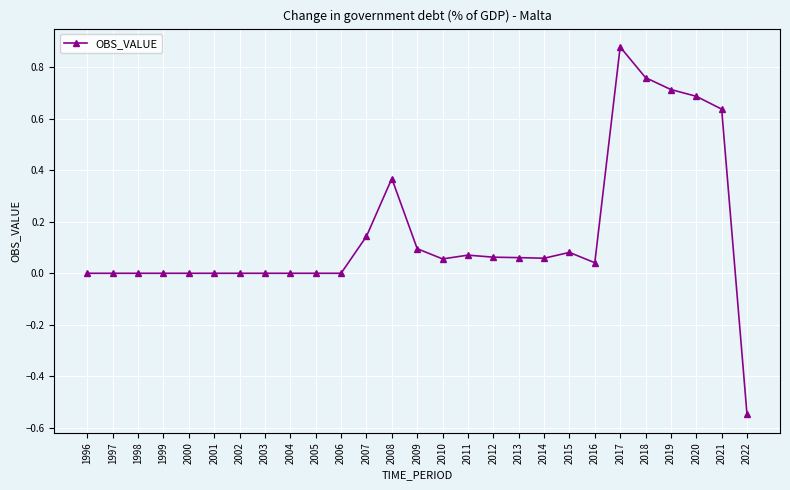

What is the sum of all values?

4.2